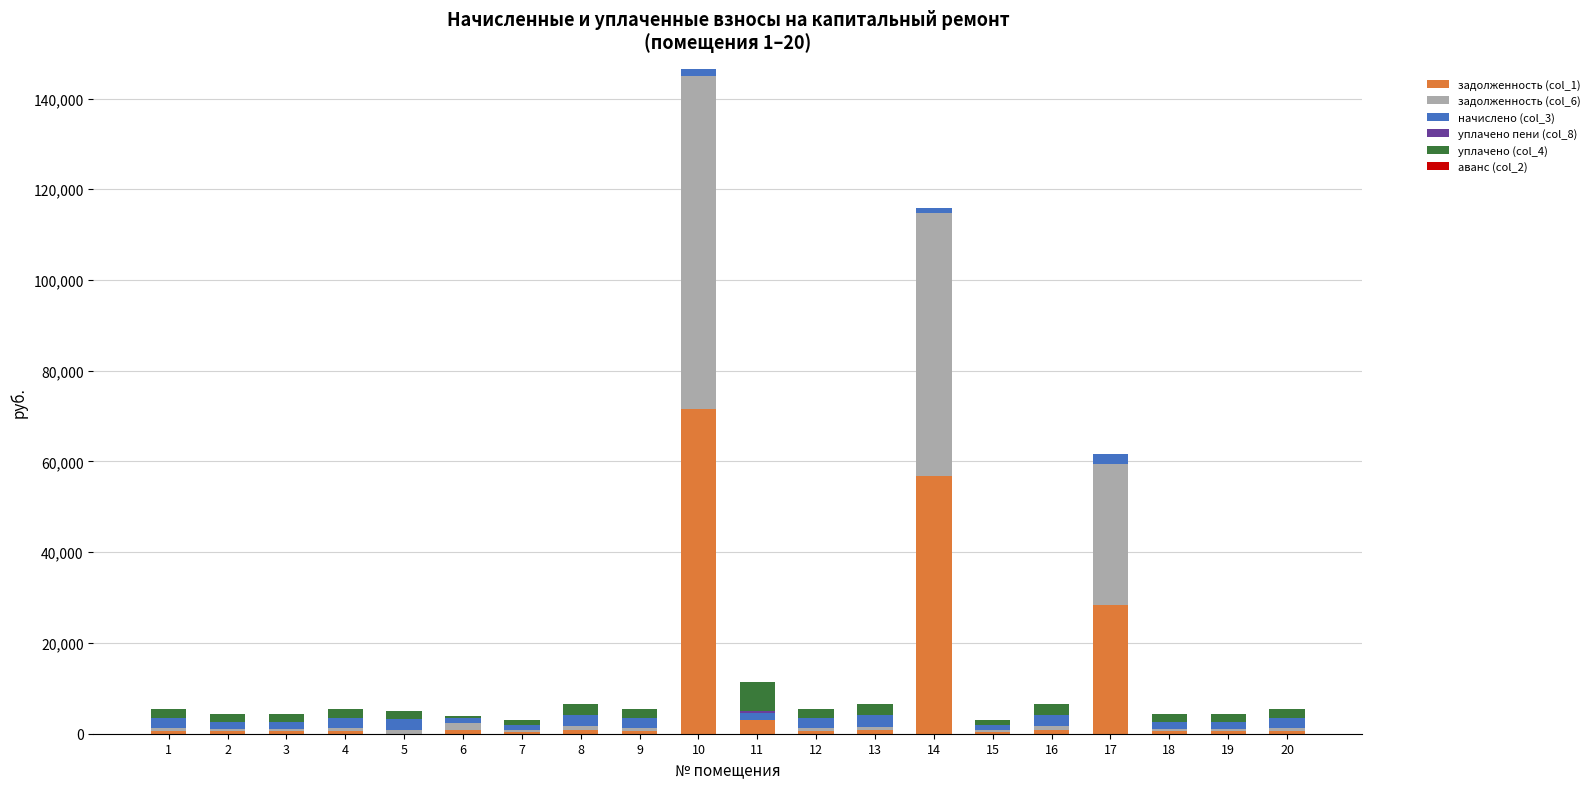

Are the bars grouped side by side (vs. stacked)?

No